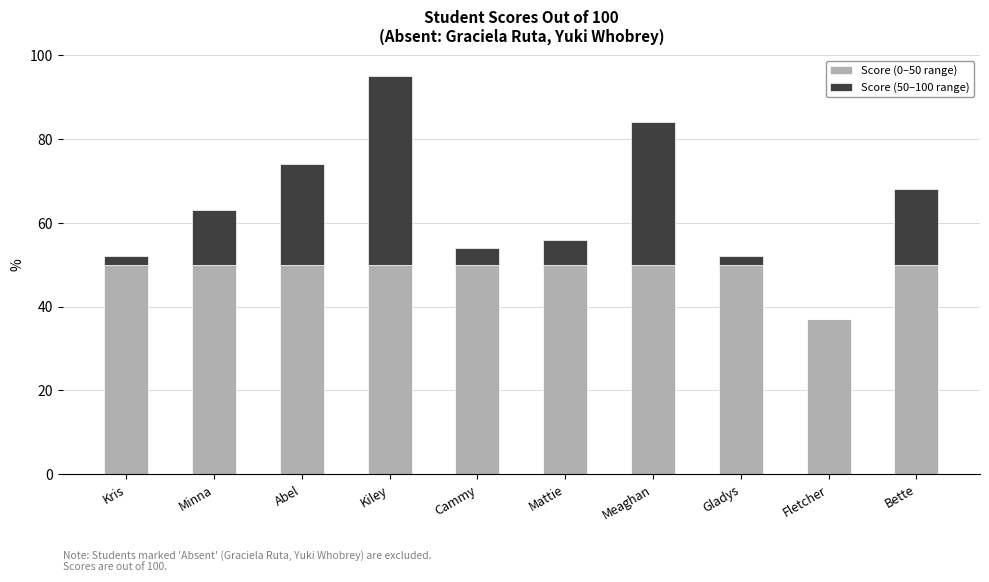

At which category is the sum across all series the highest?

Kiley